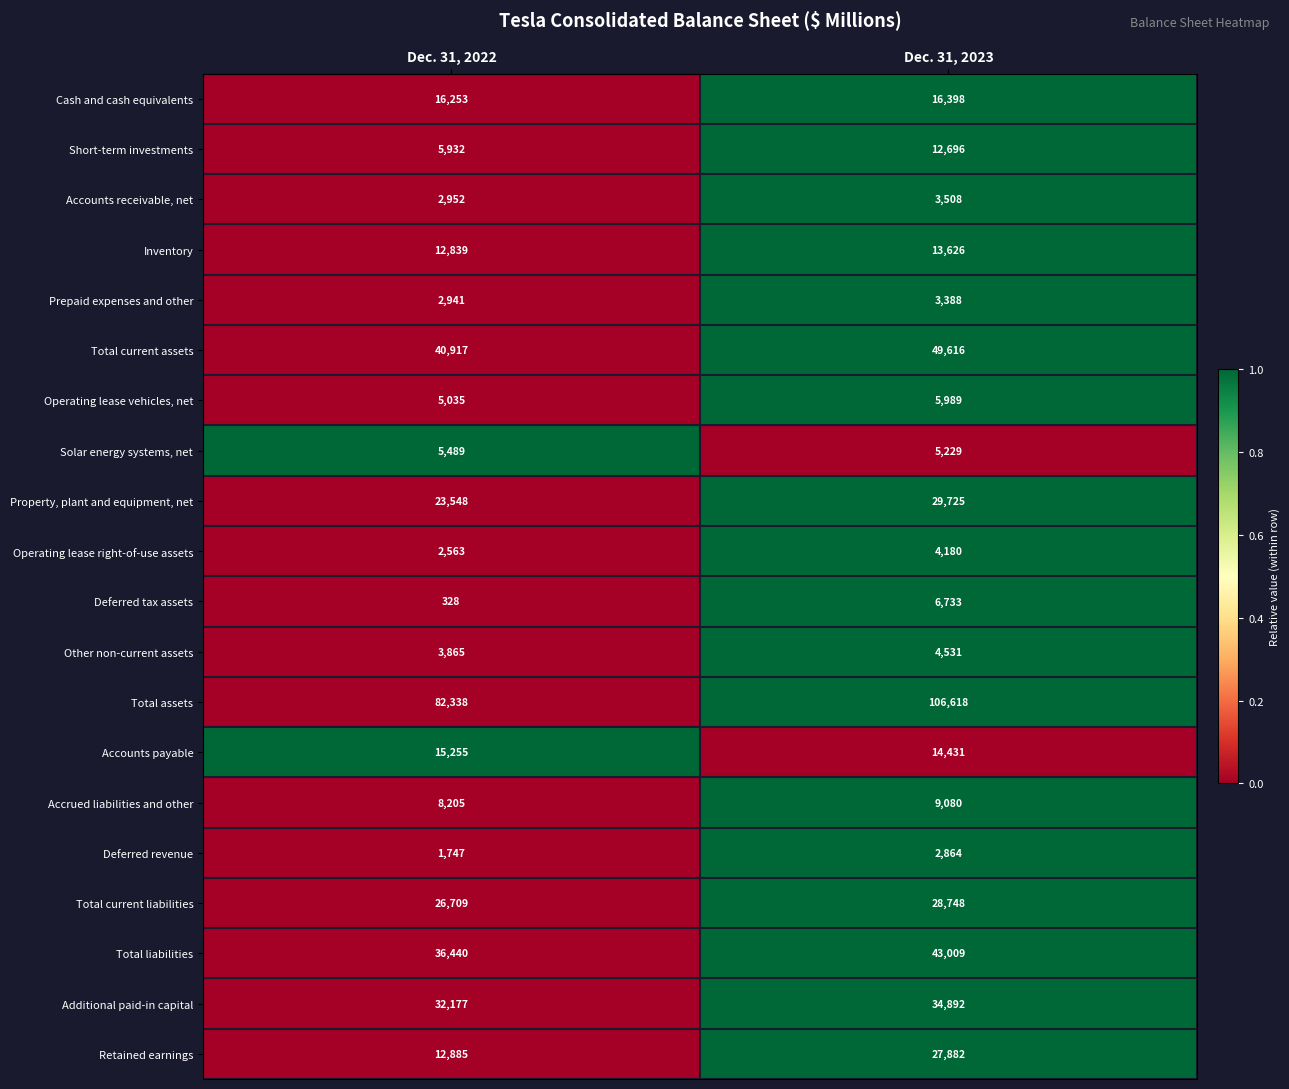

The value of Operating lease right-of-use assets at Dec. 31, 2023 is 4180. True or false?

True